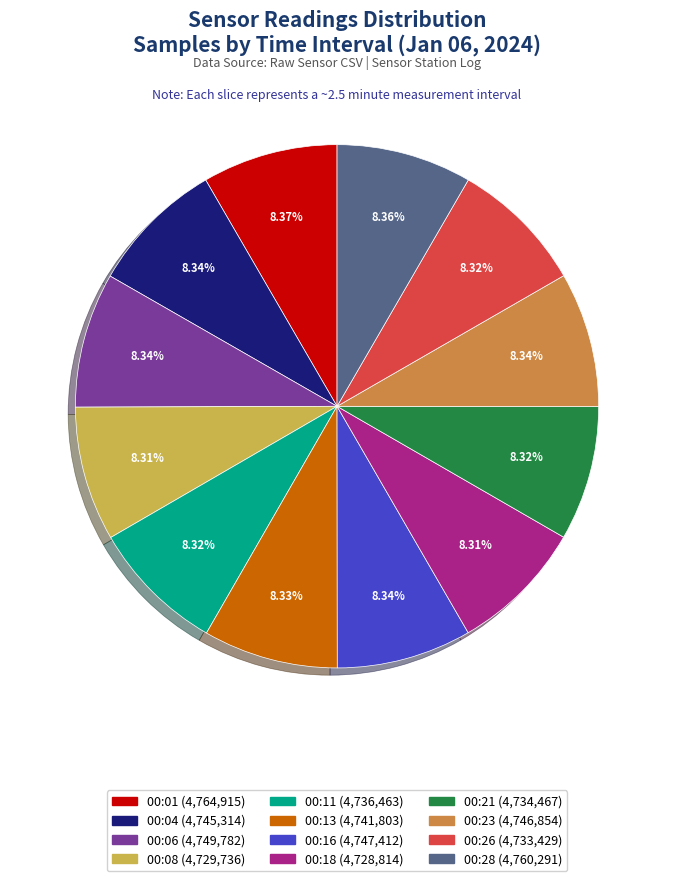

Is there any slice that represents more than half of the pie?

No